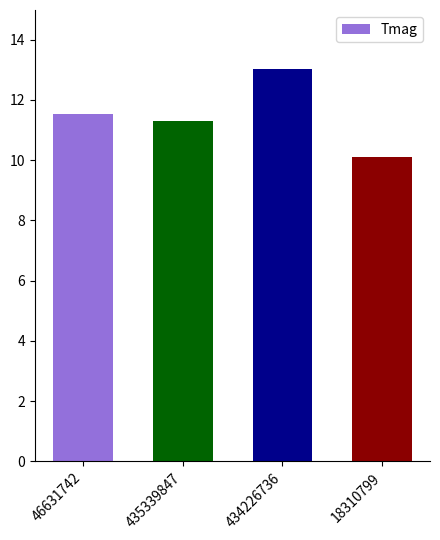

What is the label of the 1st bar from the right?

18310799